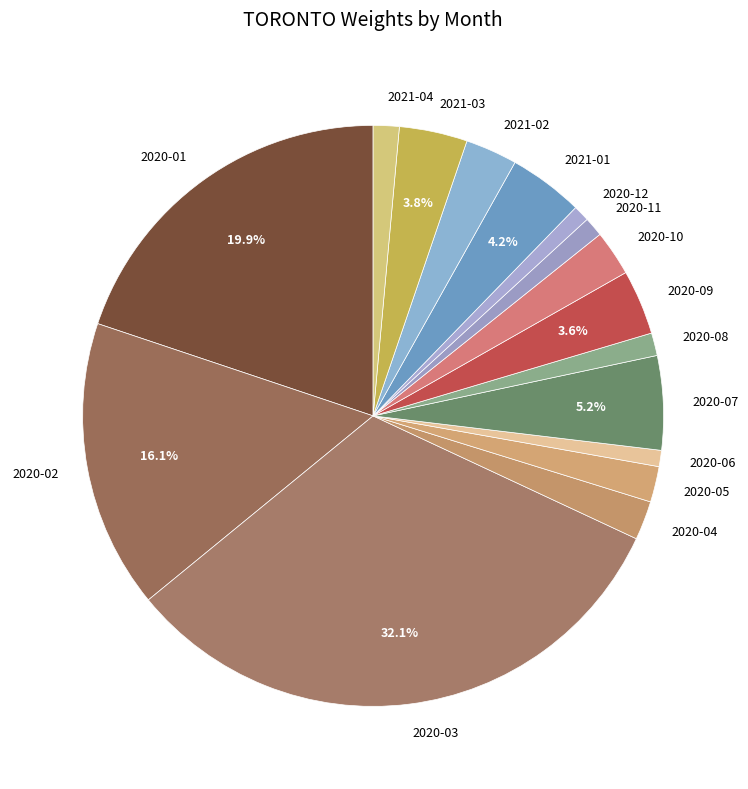

To the nearest percent, what is the average slice percentage?

6%